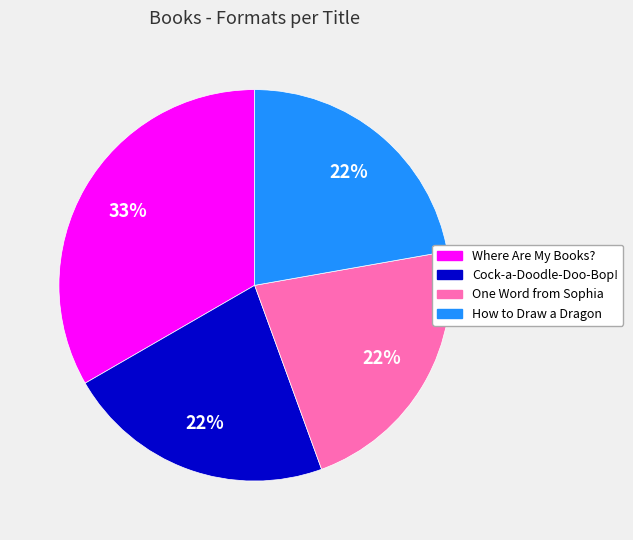

Which slice is the largest?

Where Are My Books?